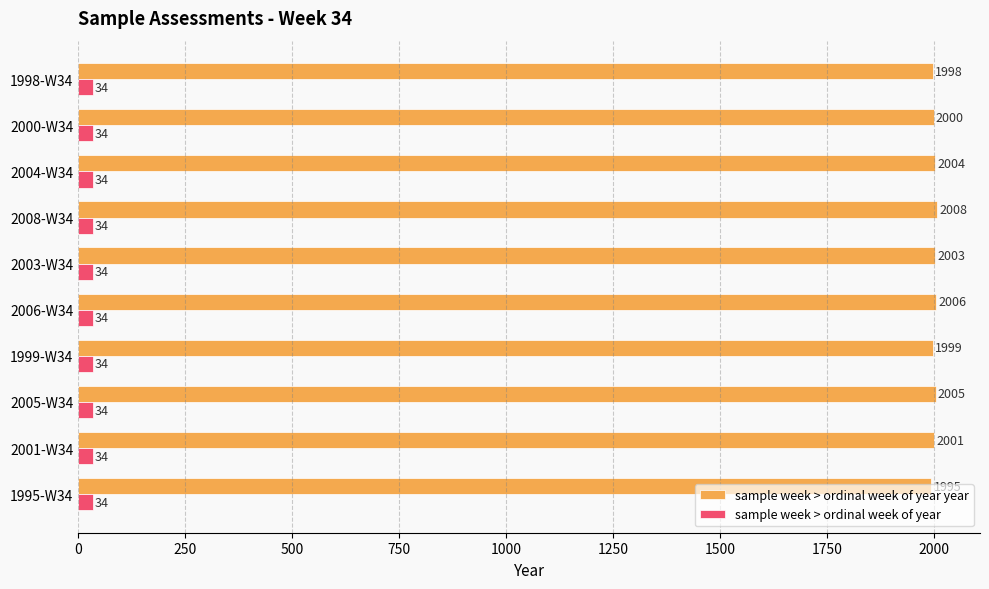

Which label corresponds to the largest value in the chart?

2008-W34